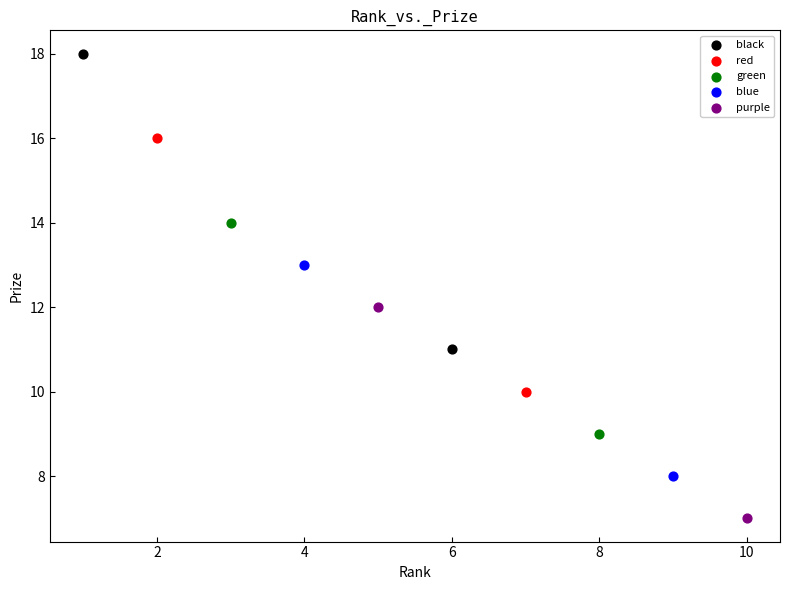

Which series reaches the maximum Y coordinate?

black